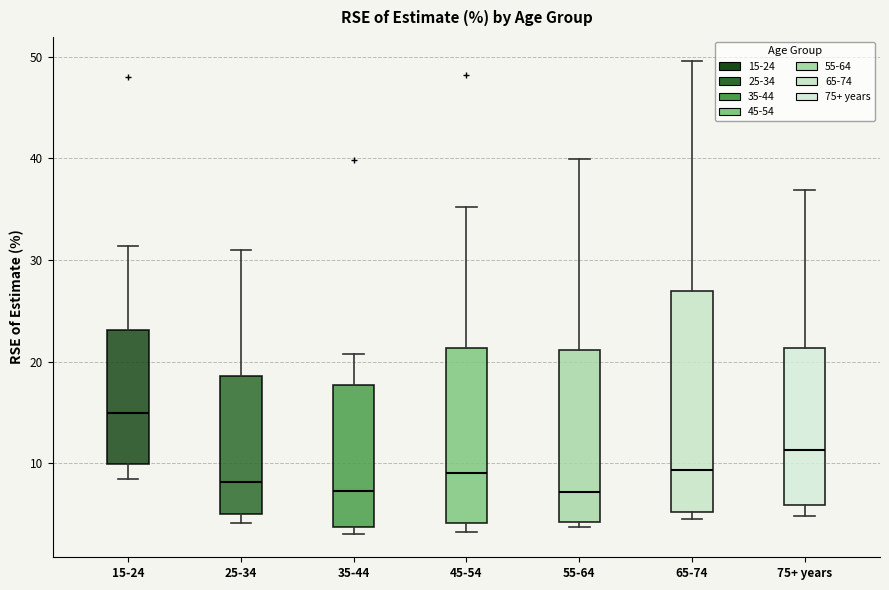

Reading left to right, transcribe this box plot: for each box, give where its median line is, the range the box spans, and where its two whiskers end, as read against the y-axis. The values are not printed on the chart, so give them approximately, as read against the axis.

15-24: median 15, box 10 to 23, whiskers 9 to 31
25-34: median 8, box 5 to 19, whiskers 4 to 31
35-44: median 7, box 4 to 18, whiskers 3 to 21
45-54: median 9, box 4 to 21, whiskers 3 to 35
55-64: median 7, box 4 to 21, whiskers 4 (just below the box's lower edge) to 40
65-74: median 9, box 5 to 27, whiskers 5 (just below the box's lower edge) to 50
75+ years: median 11, box 6 to 21, whiskers 5 to 37